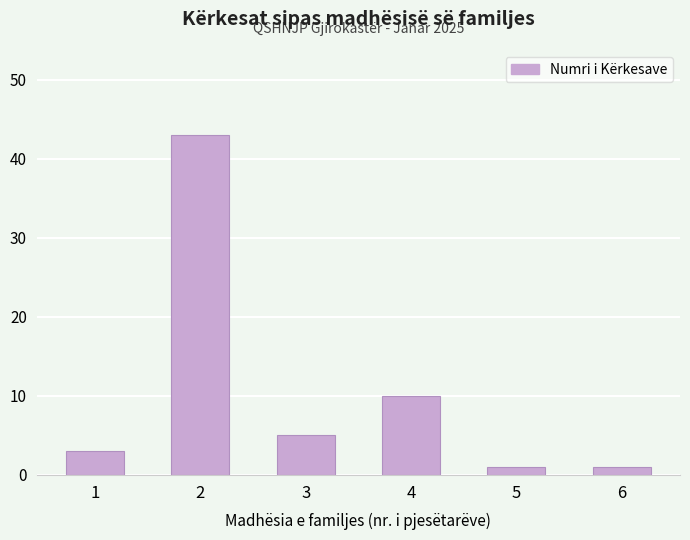

What is the ratio of the value at 1 to the value at 4?

0.3